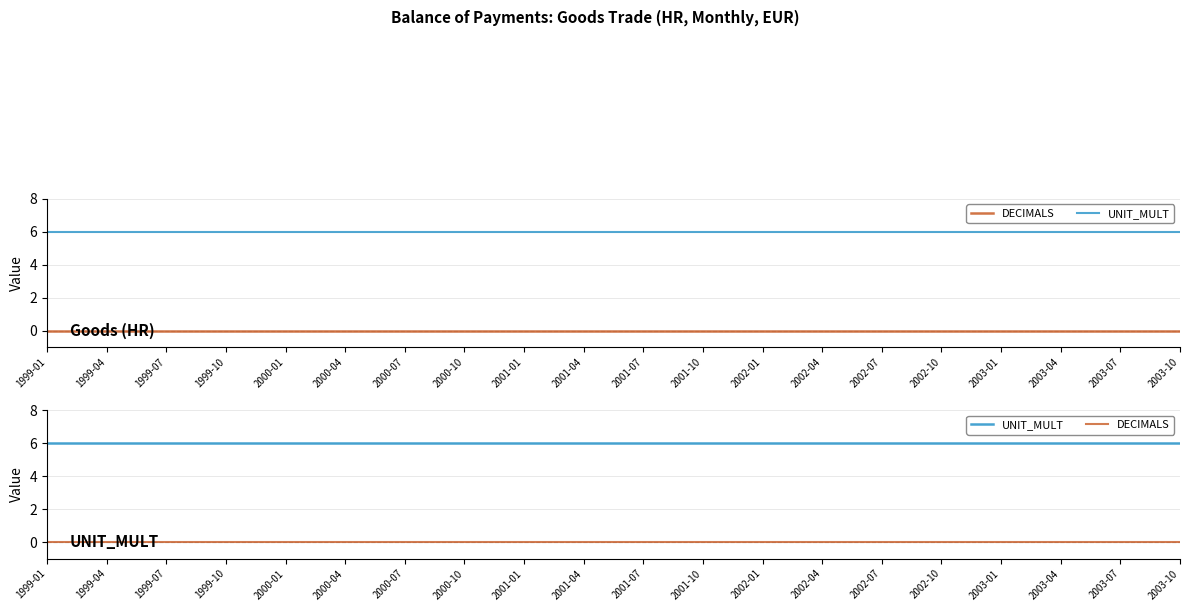

What is the sum of all UNIT_MULT values?

120